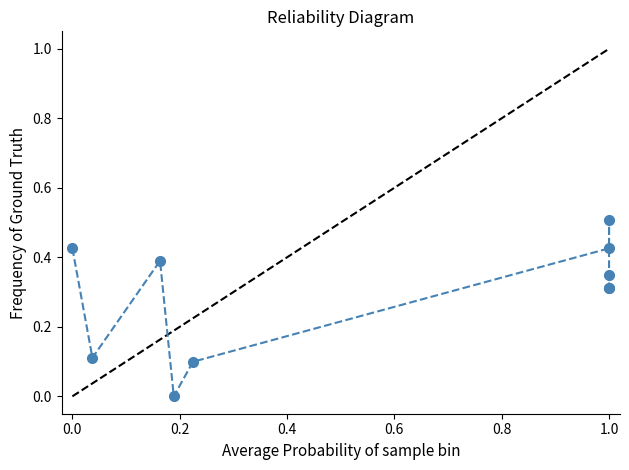

What is the greatest value displayed?

0.5